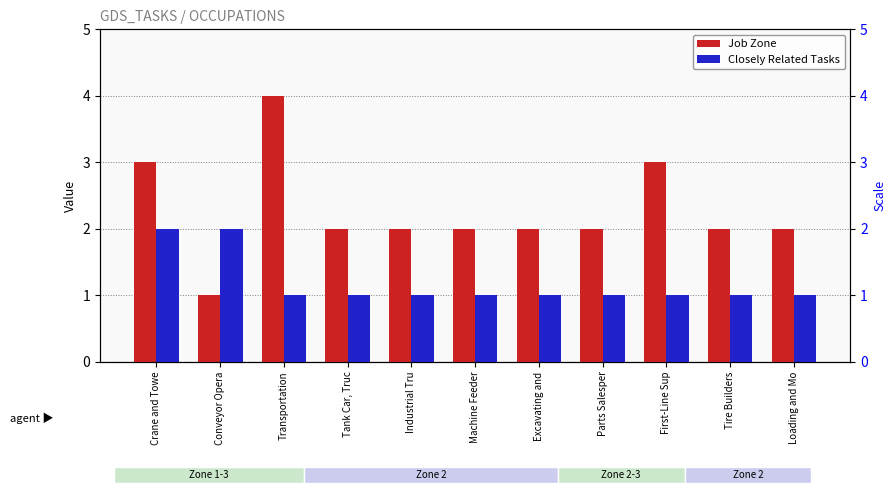

What are all the series names shown in the legend?

Job Zone, Closely Related Tasks